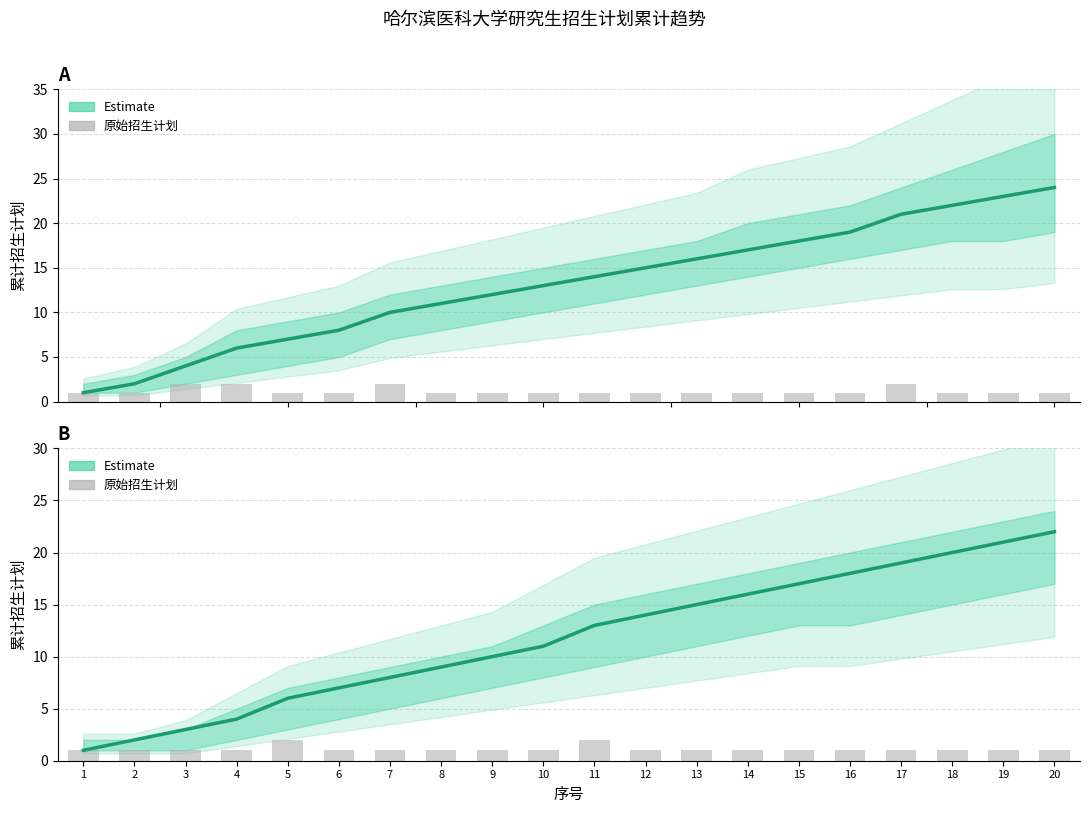

What is the maximum value shown in the chart?

24